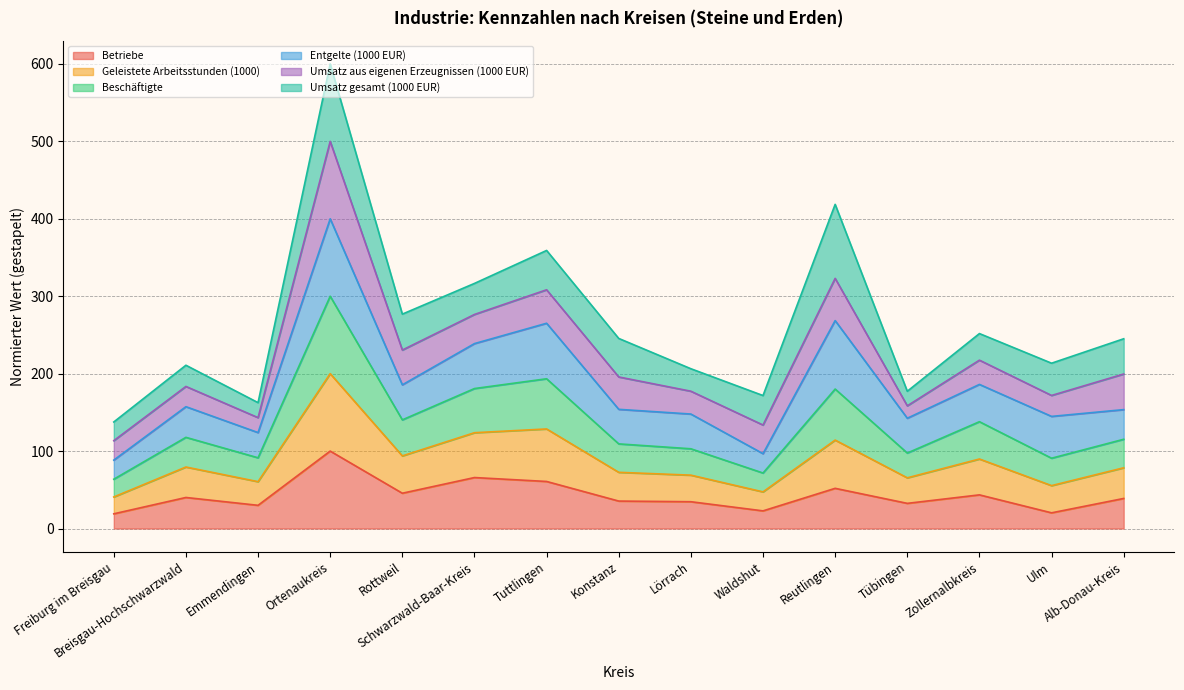

What is the highest value of the Betriebe series?

100.0